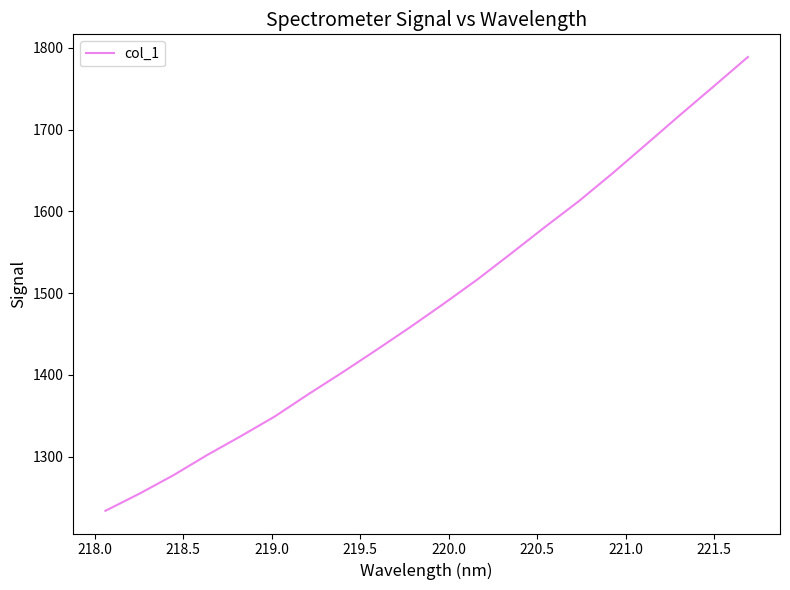

What is the difference between the maximum and minimum values?

554.9